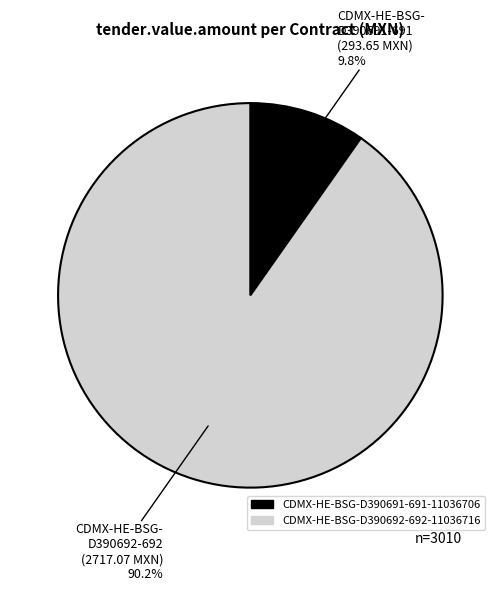

True or false: CDMX-HE-BSG-D390692-692-11036716 accounts for 98% of the total.

False